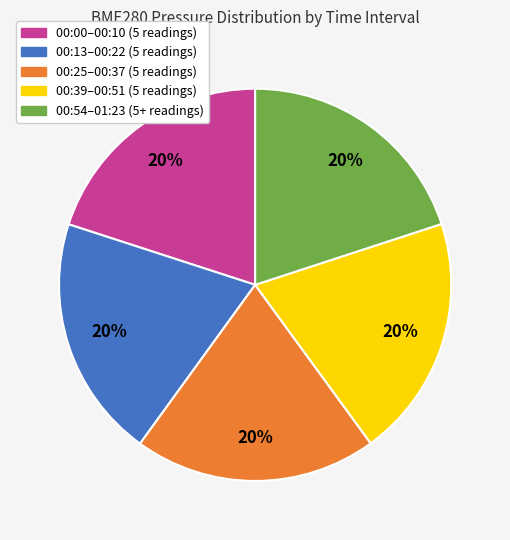

To the nearest percent, what is the average slice percentage?

20%